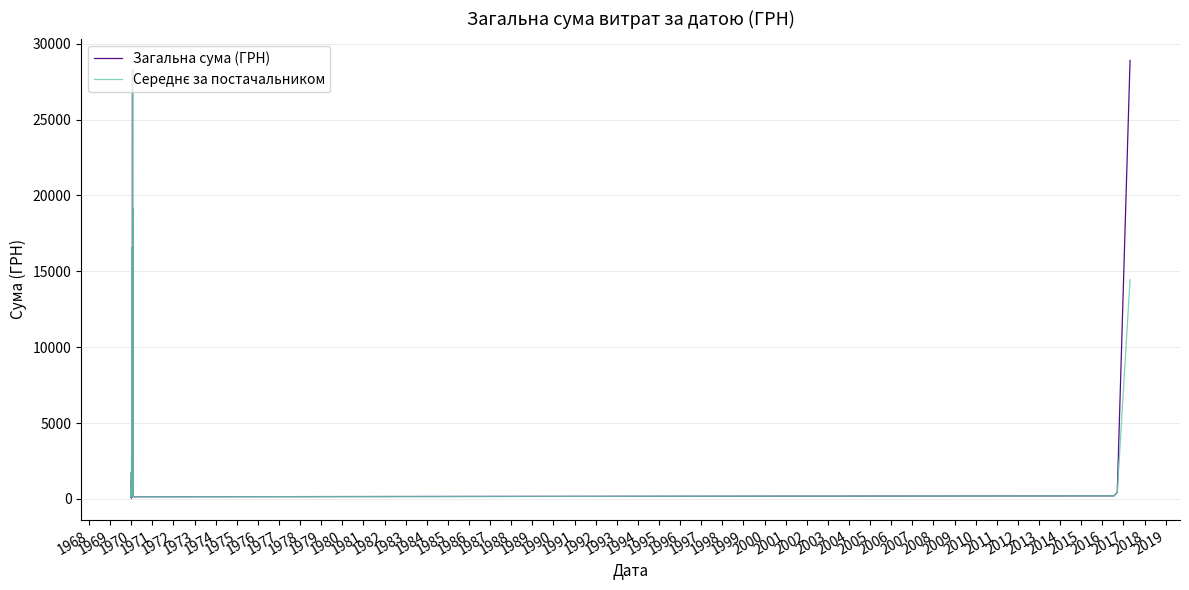

Which series has the largest range (max minus min)?

Загальна сума (ГРН)